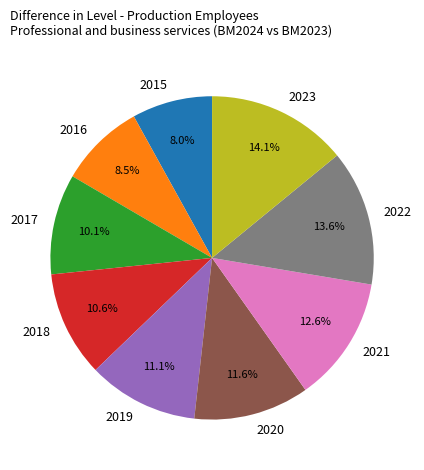

To the nearest percent, what is the combined percentage of 2023 and 2021?

27%